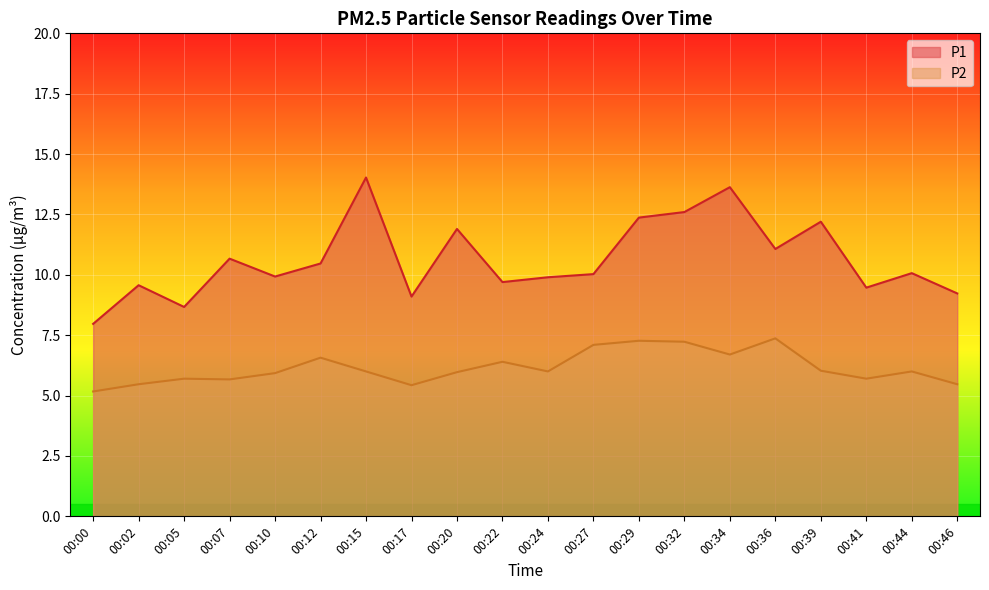

At how many categories does at least one series exceed 8?

19